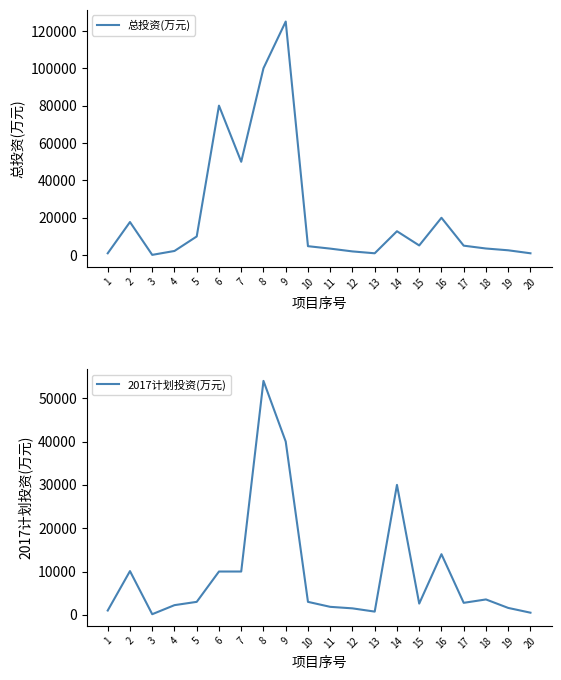

Which series has the widest spread of values?

总投资(万元)